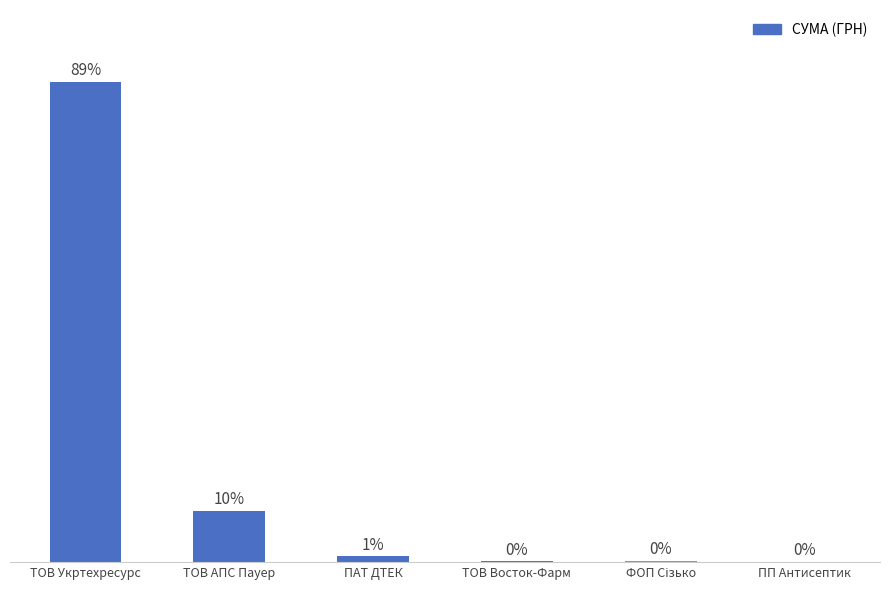

How many bars are there in total?

6